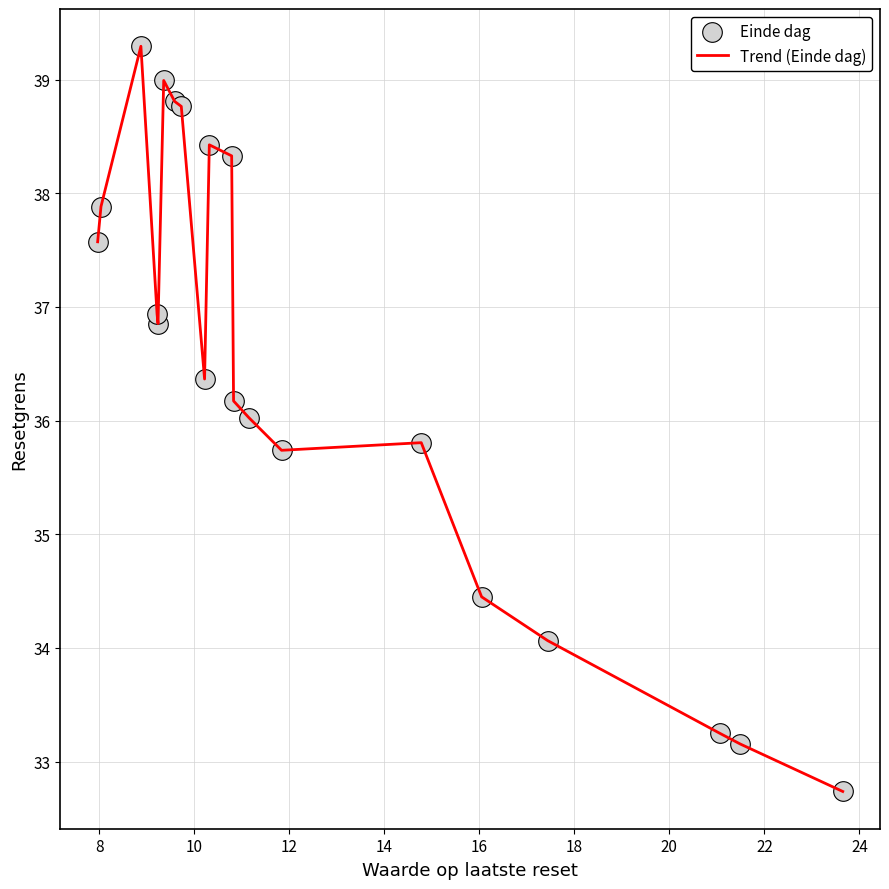

What is the greatest value displayed?

39.3